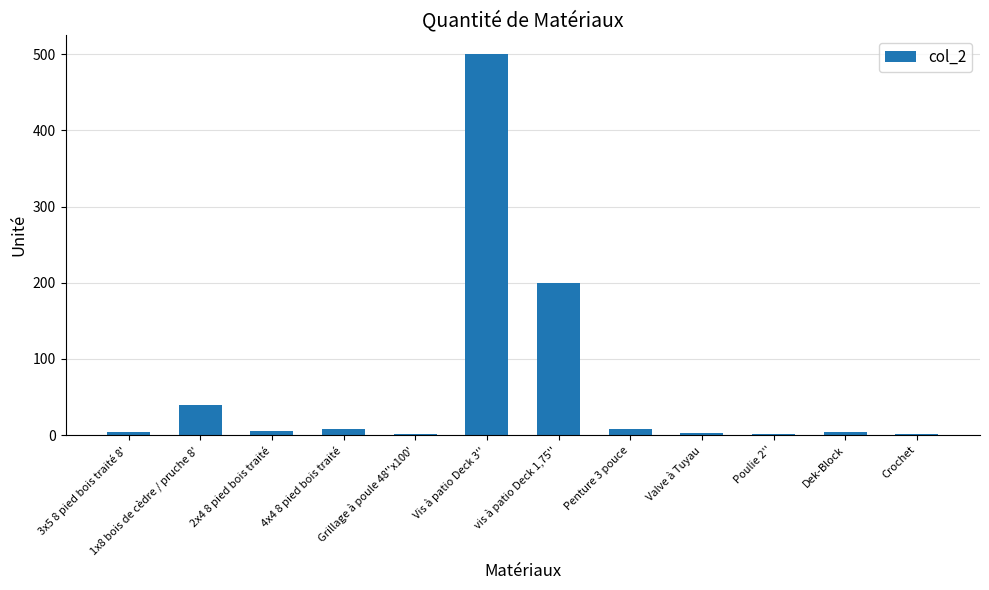

What is the sum of all values?

778